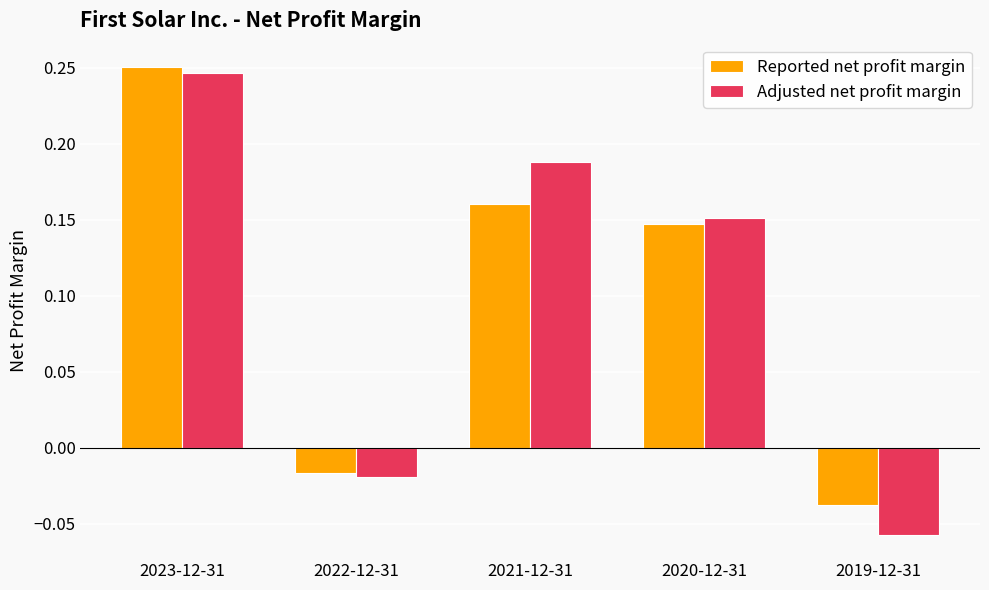

What are all the series names shown in the legend?

Reported net profit margin, Adjusted net profit margin